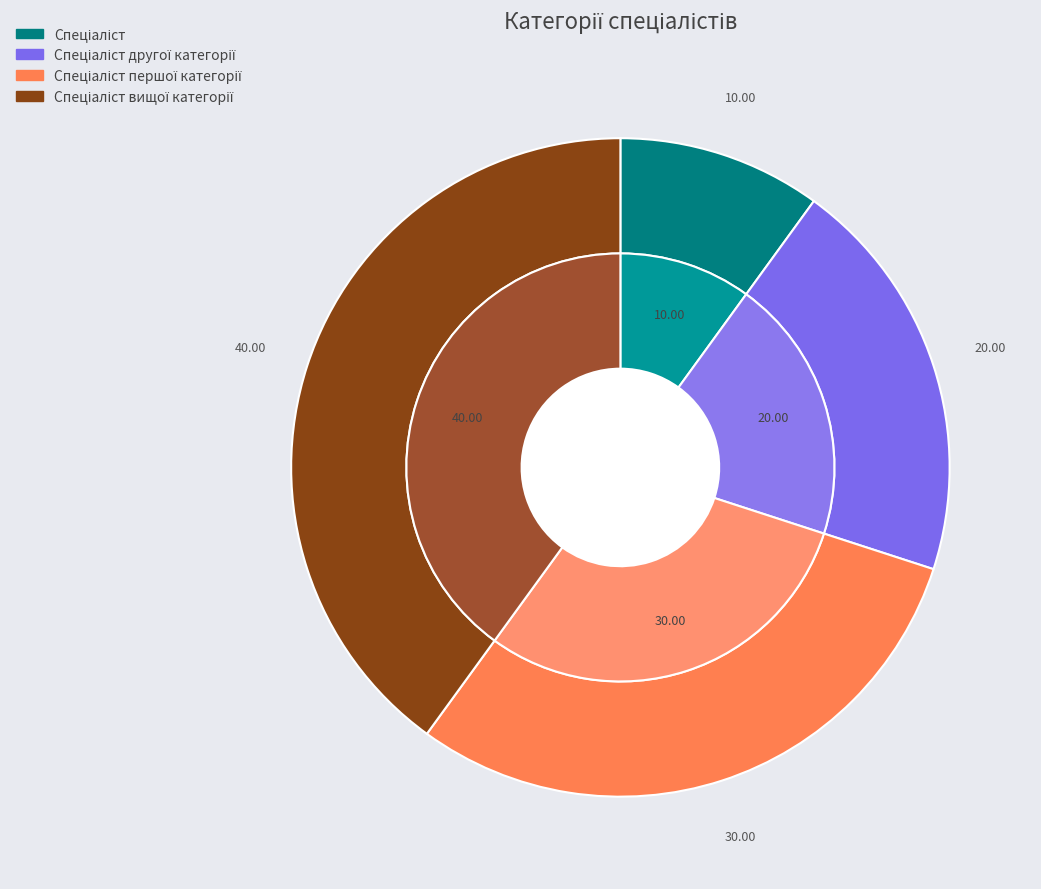

What is the ratio of the value at Спеціаліст першої категорії to the value at Спеціаліст?

3.0